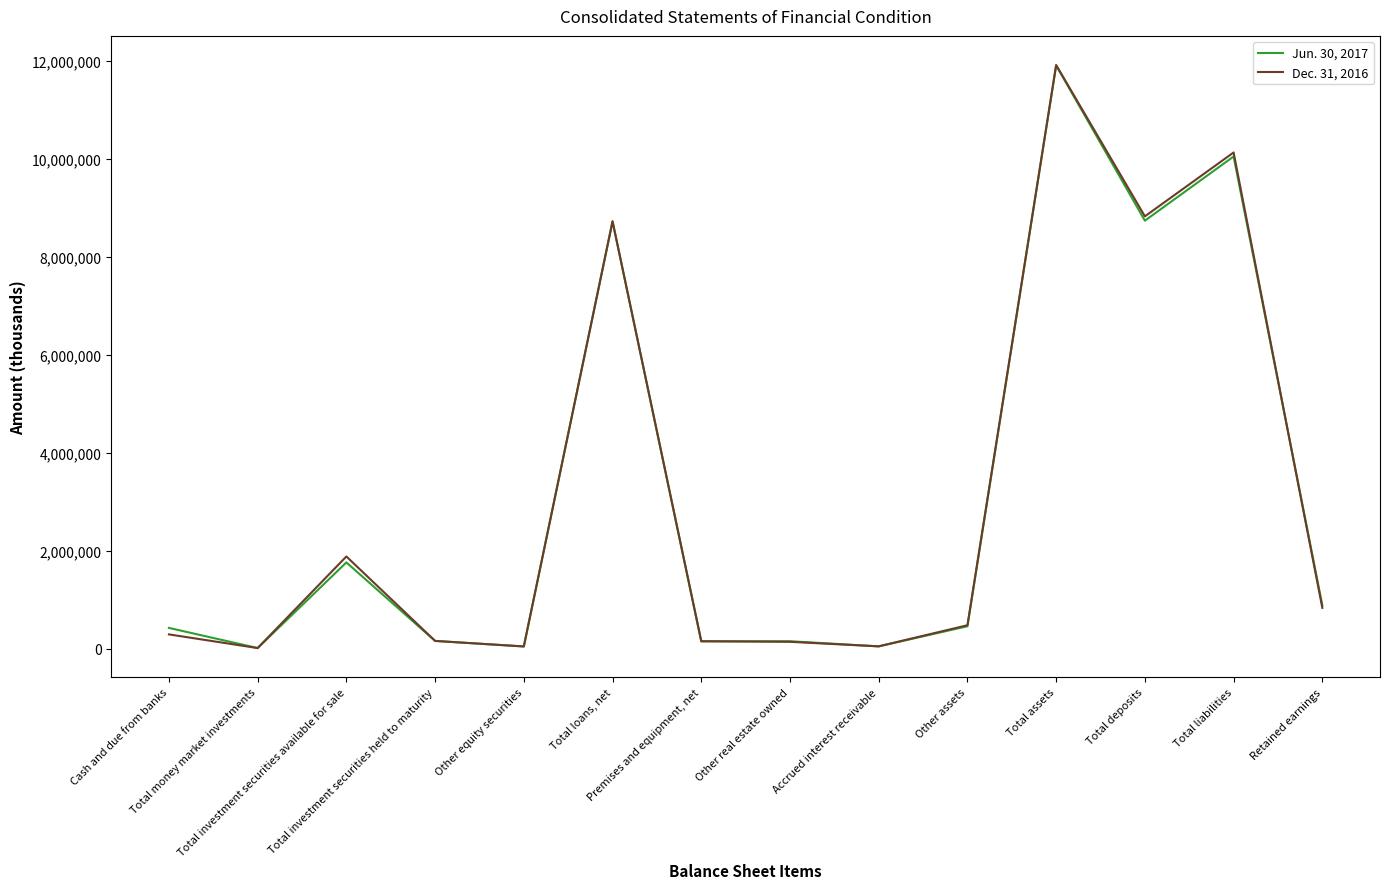

Which series has the largest range (max minus min)?

Dec. 31, 2016